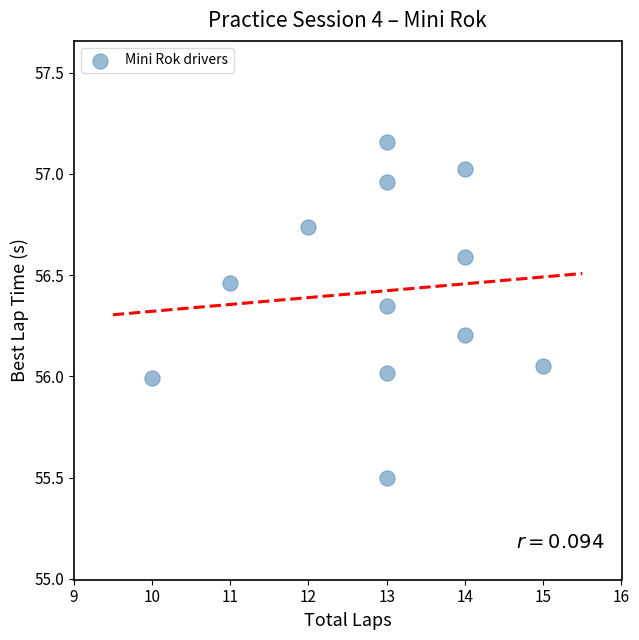

What is the average X value?

12.9